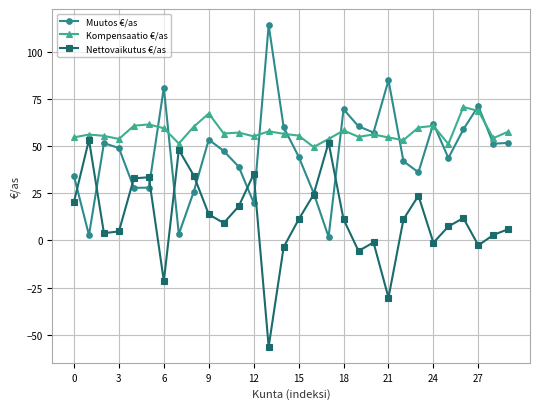

List the series in order of their overall mean, highest first.

Kompensaatio €/as, Muutos €/as, Nettovaikutus €/as